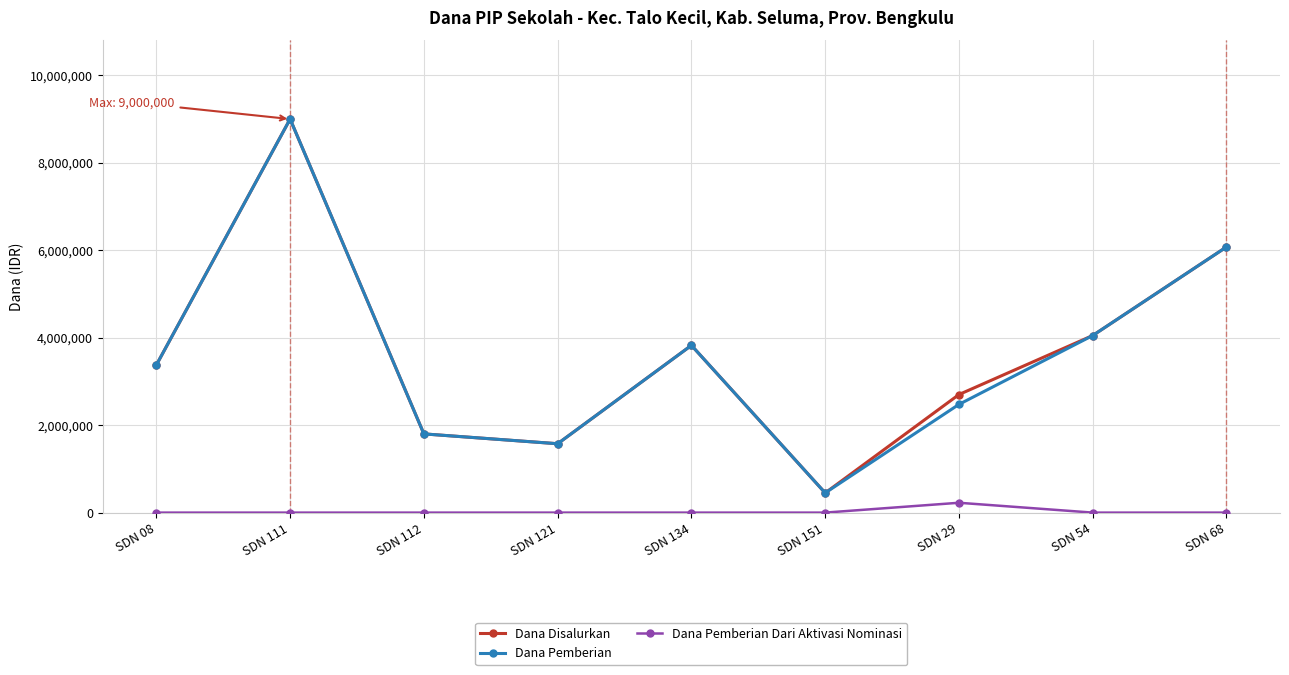

True or false: Dana Disalurkan has a value of 4494915 at SDN 111.

False